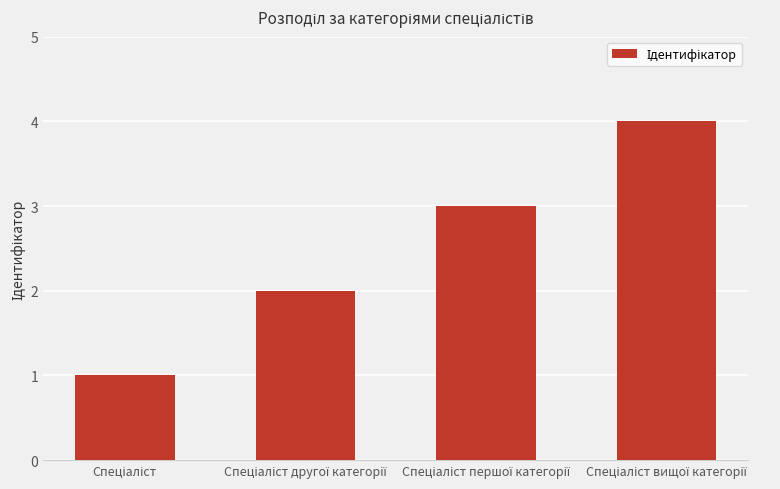

Reading right to left, what are all the values shown in this chart?

4	3	2	1